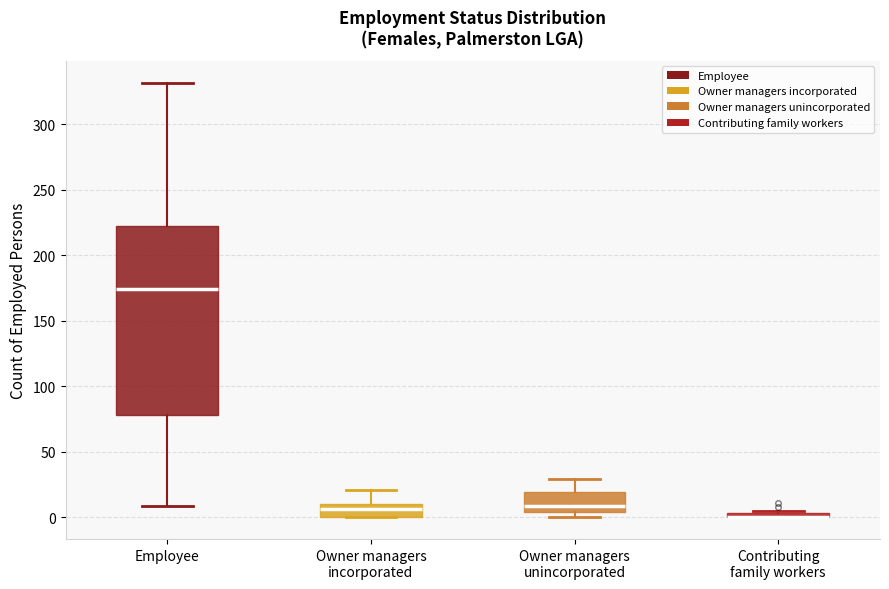

Where is the lower edge of the box for Employee on the y-axis? The values are not printed on the chart, so give them approximately, as read against the axis.

80